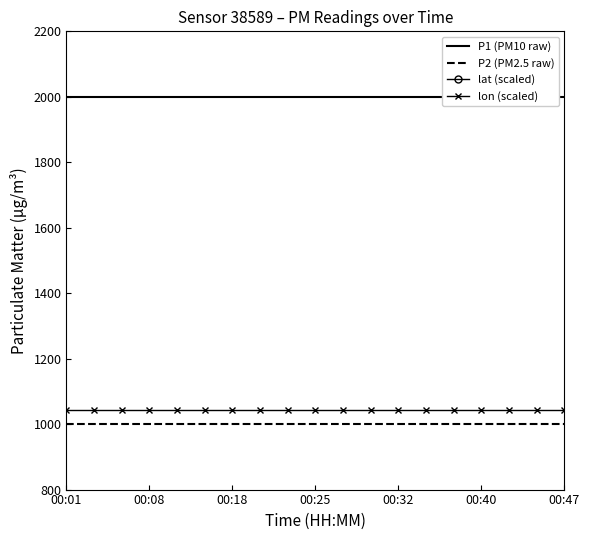

True or false: P2 (PM2.5 raw) has a value of 999.9 at 7.

True